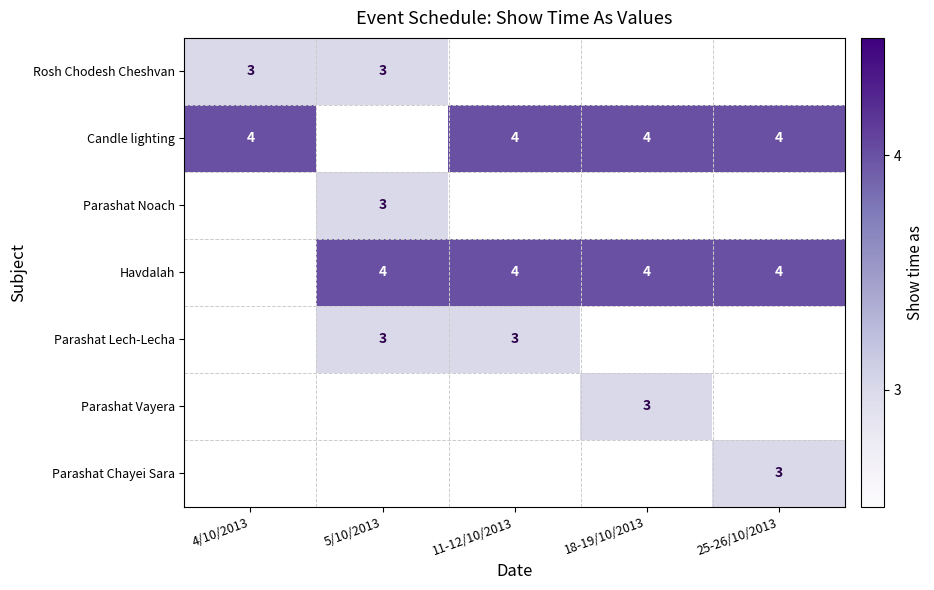

The Candle lighting series shows 4 at 4/10/2013. True or false?

True